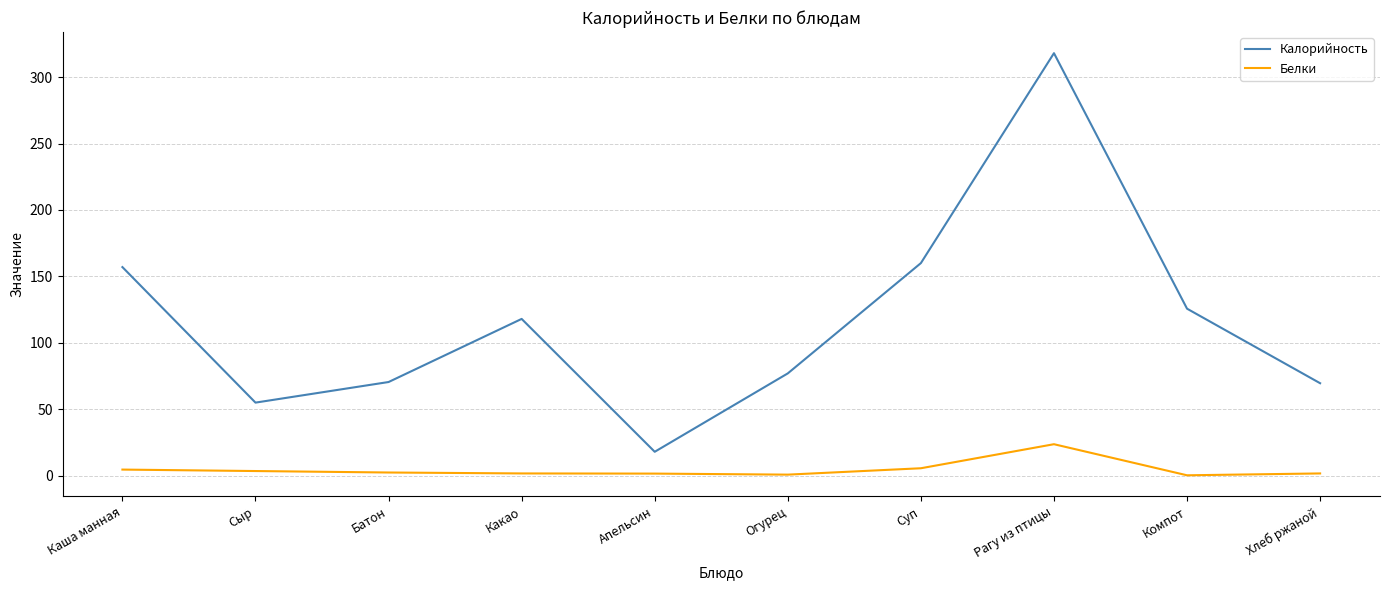

At how many categories does at least one series exceed 184?

1